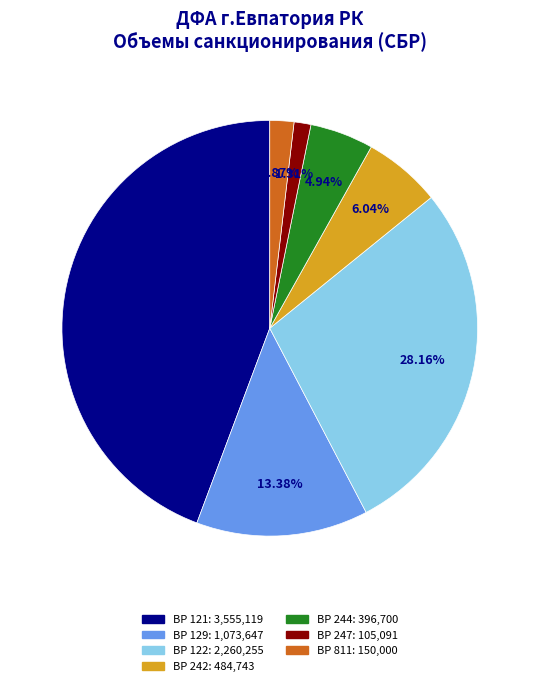

What is the total percentage of ВР 129 and ВР 122?

41.5%